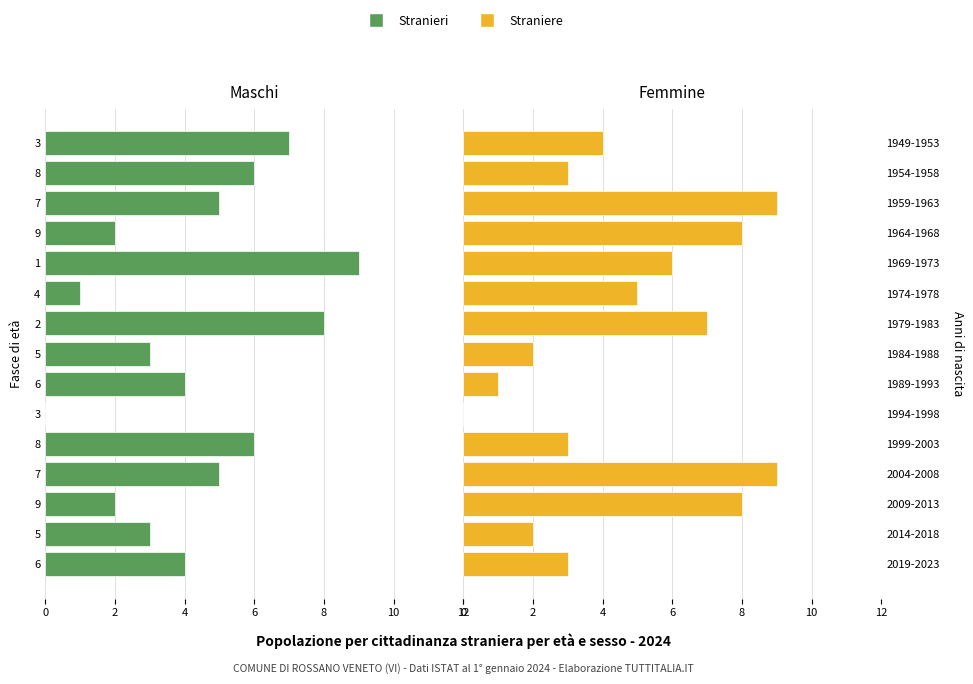

How many bars are there in total?

30